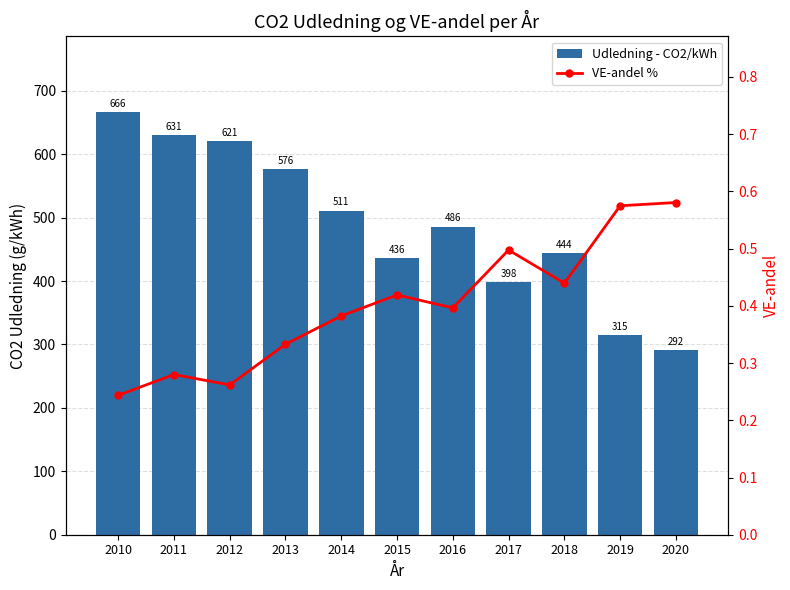

Rank the series by their maximum value, from highest to lowest.

Udledning - CO2/kWh, VE-andel %